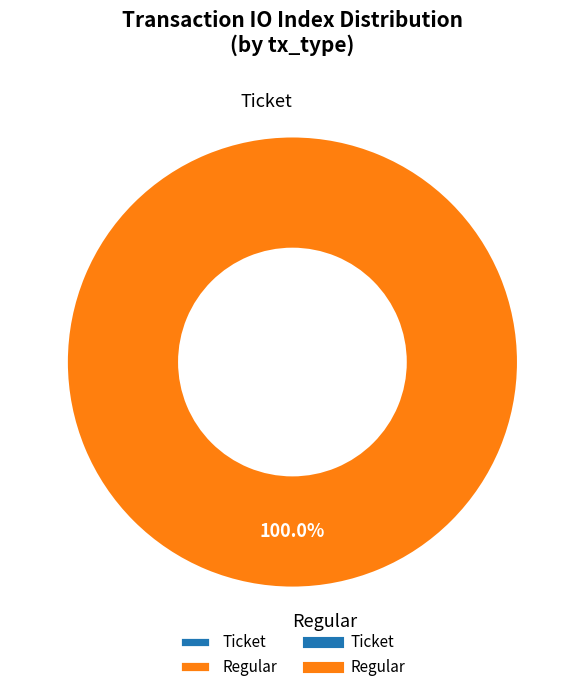

Is it true that Ticket (io_index=0) is 0% of the pie?

True